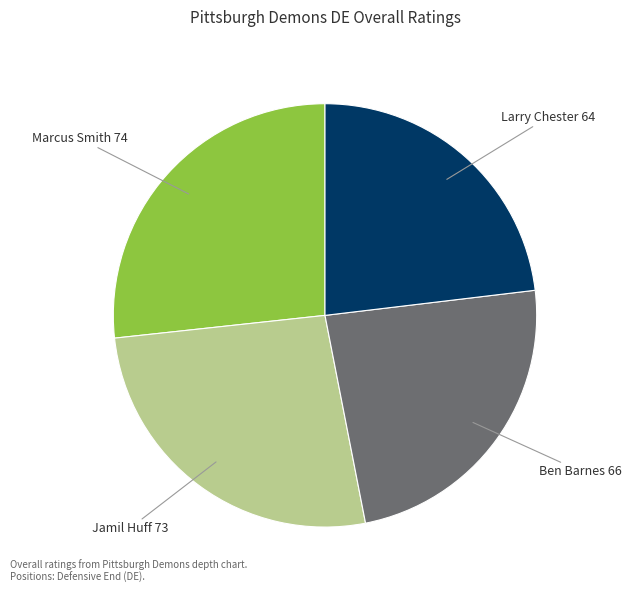

How many segments does this pie chart have?

4